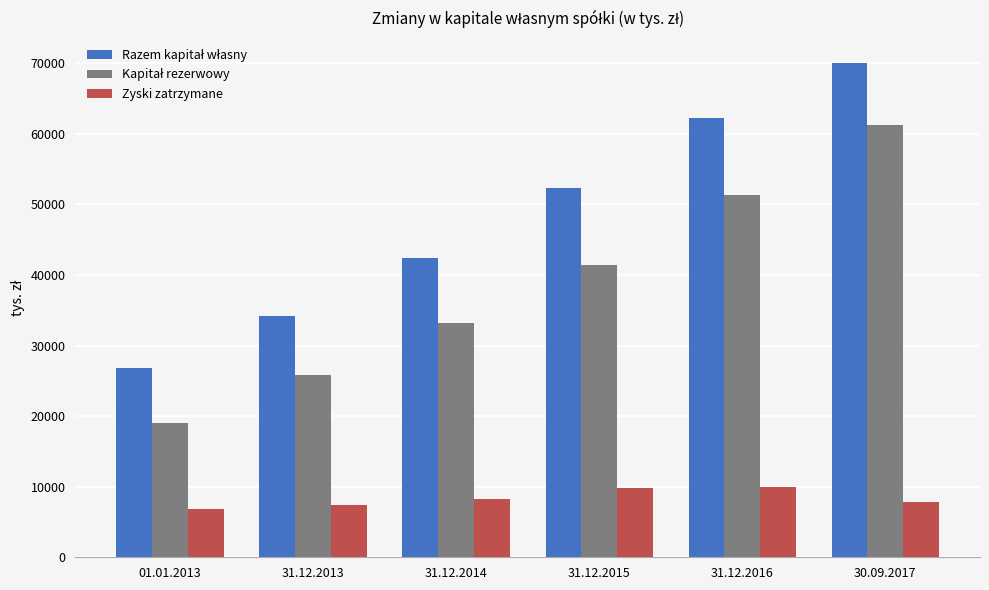

What is the difference between the highest and lowest values at 31.12.2016?

52329